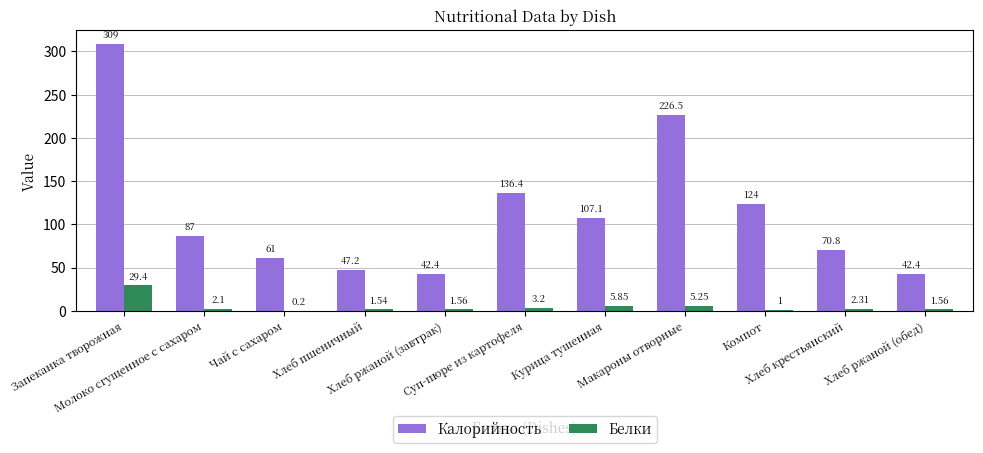

What is the sum of the Калорийность values at Хлеб ржаной (обед) and Хлеб ржаной (завтрак)?

84.8